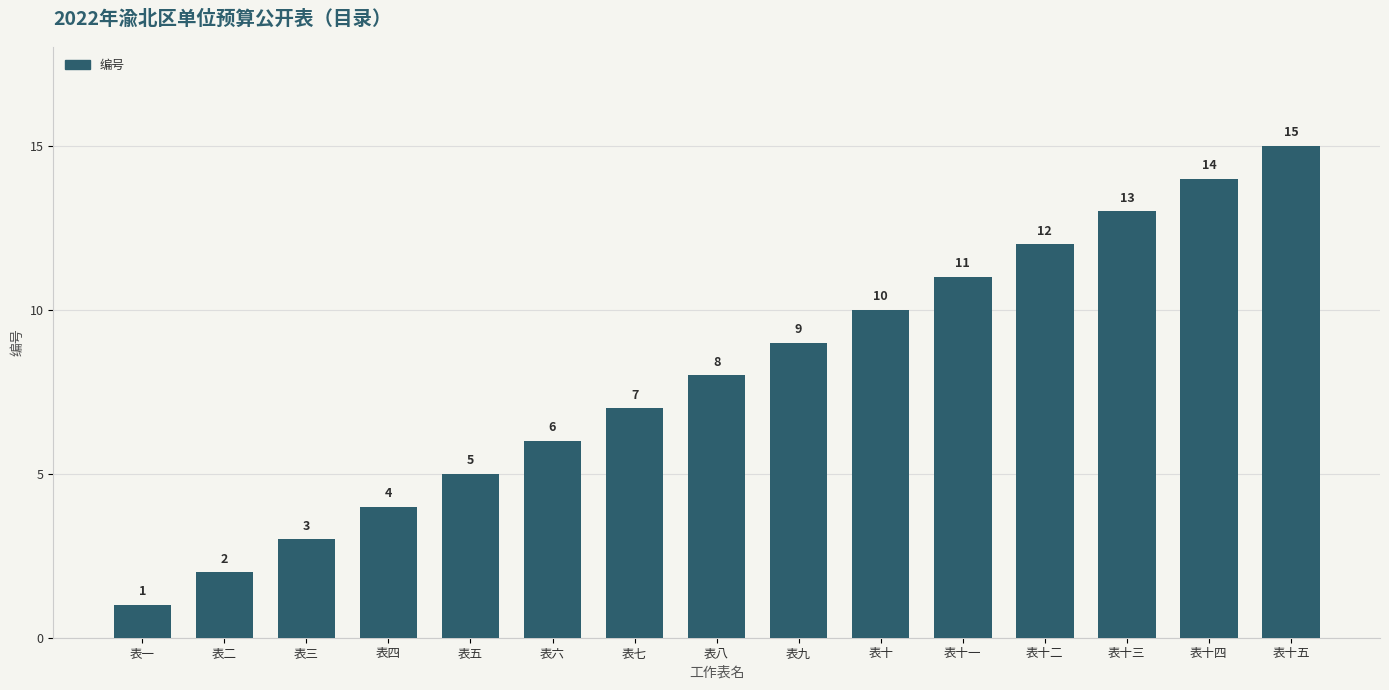

What is the greatest value displayed?

15